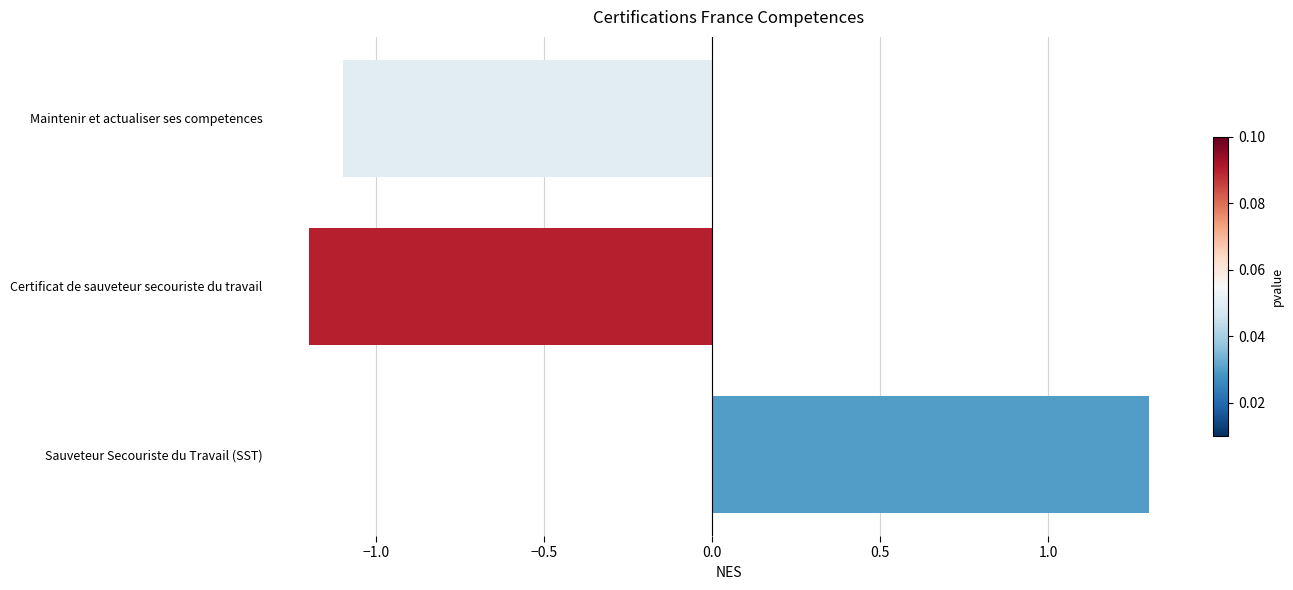

Reading bottom to top, transcribe all the data shown in this chart.

1.3	-1.2	-1.1